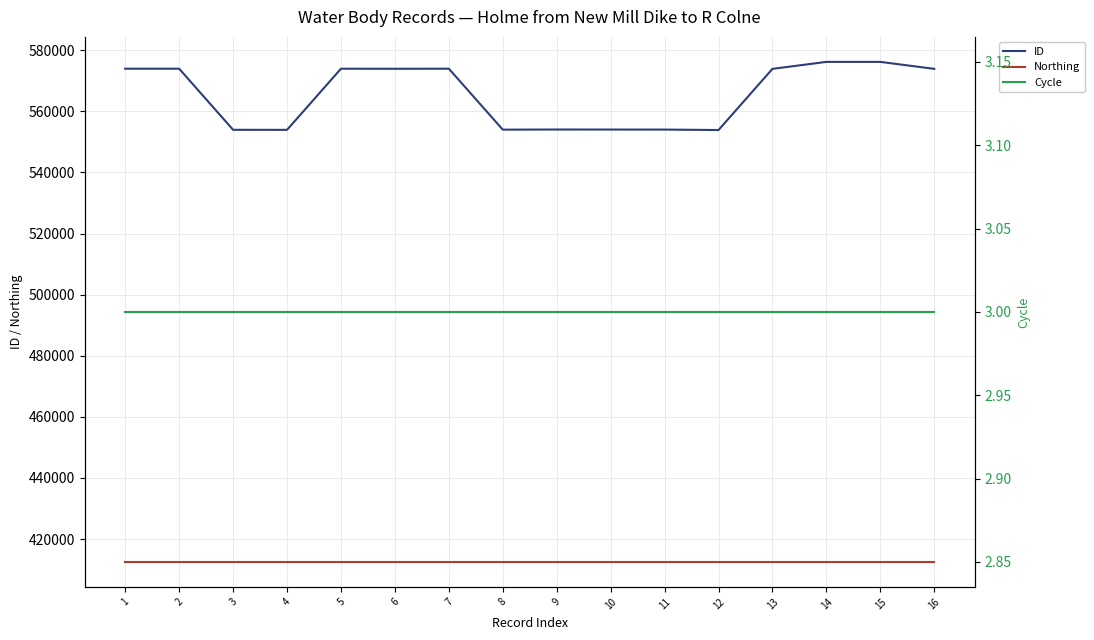

True or false: ID and Northing intersect in this chart.

False